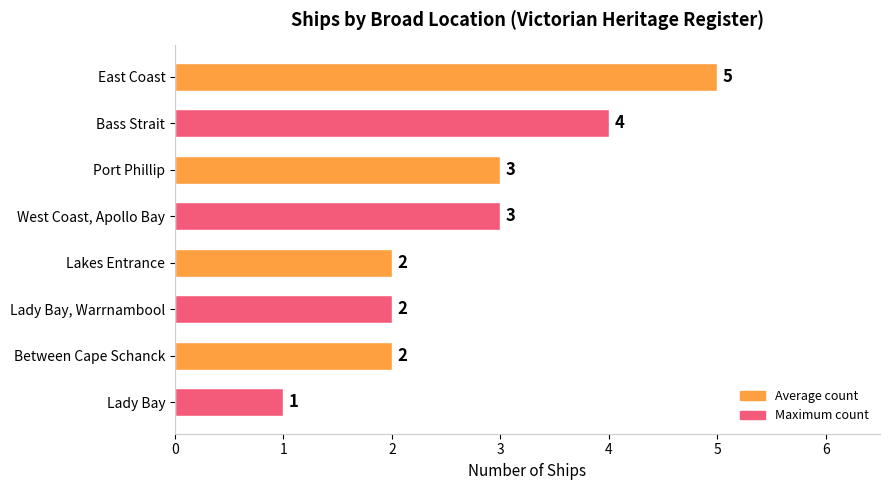

How many categories are shown in the chart?

8